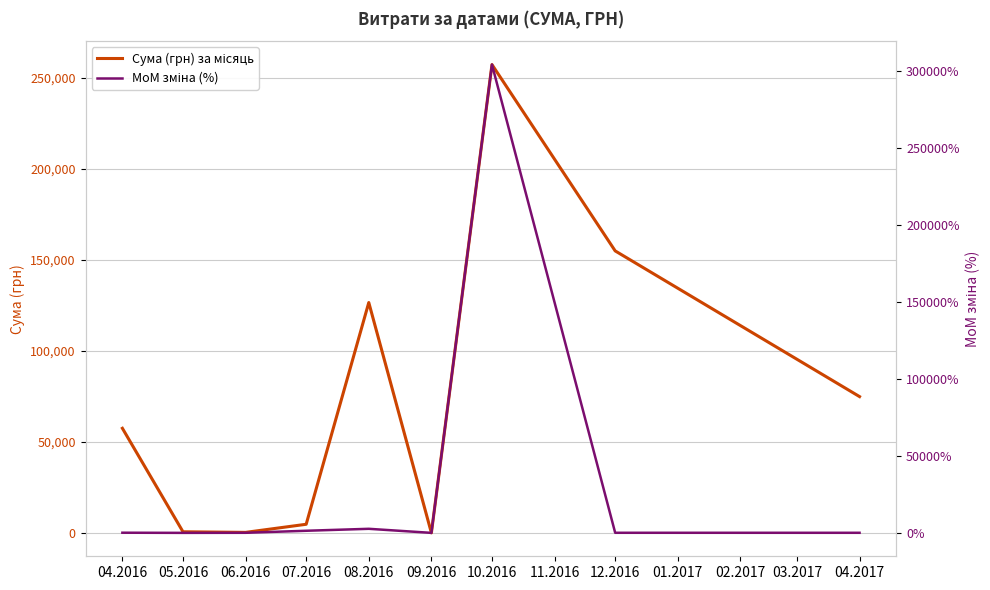

At which category does MoM зміна (%) reach its first local peak?

08.2016